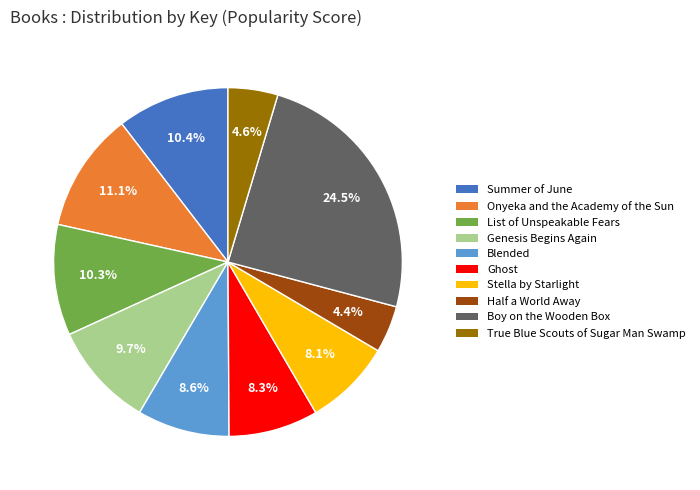

Which category has the biggest portion of the pie?

Boy on the Wooden Box